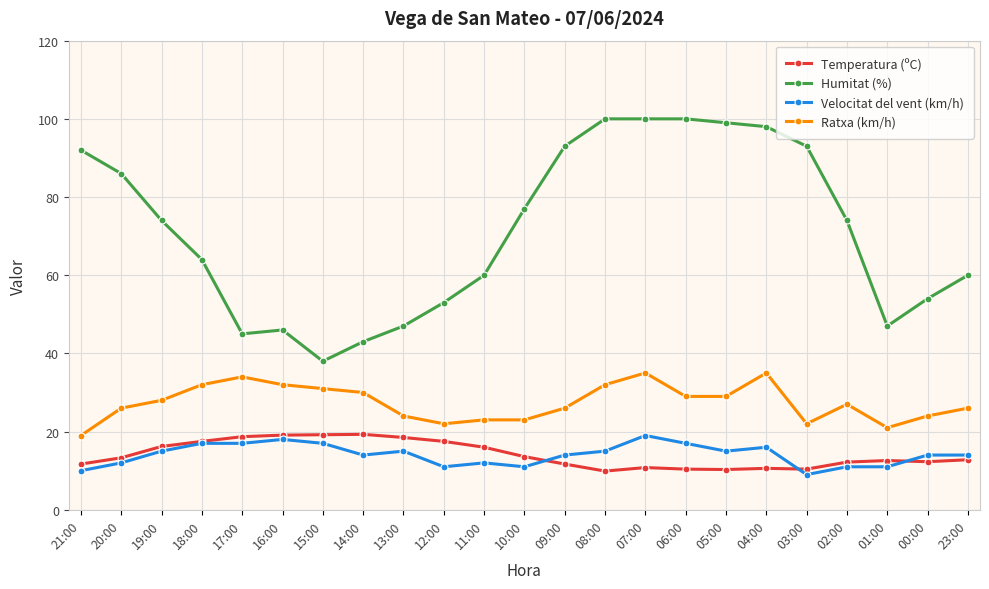

What is the label of the 13th point from the left?

09:00